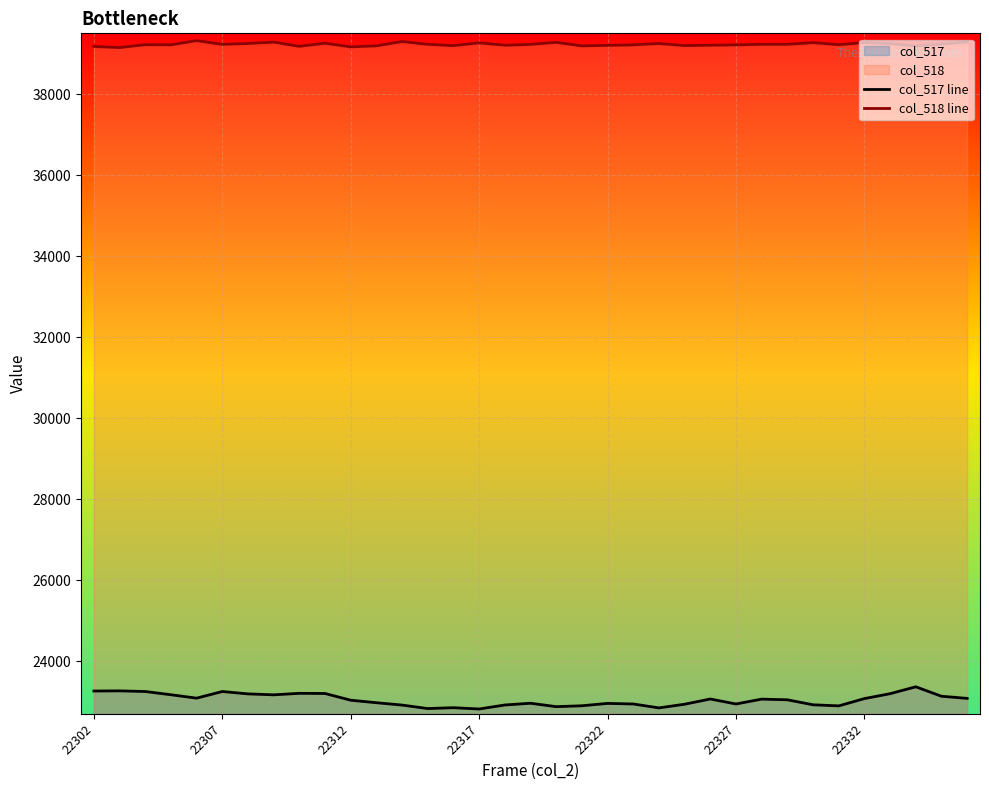

What is the greatest value displayed?

39320